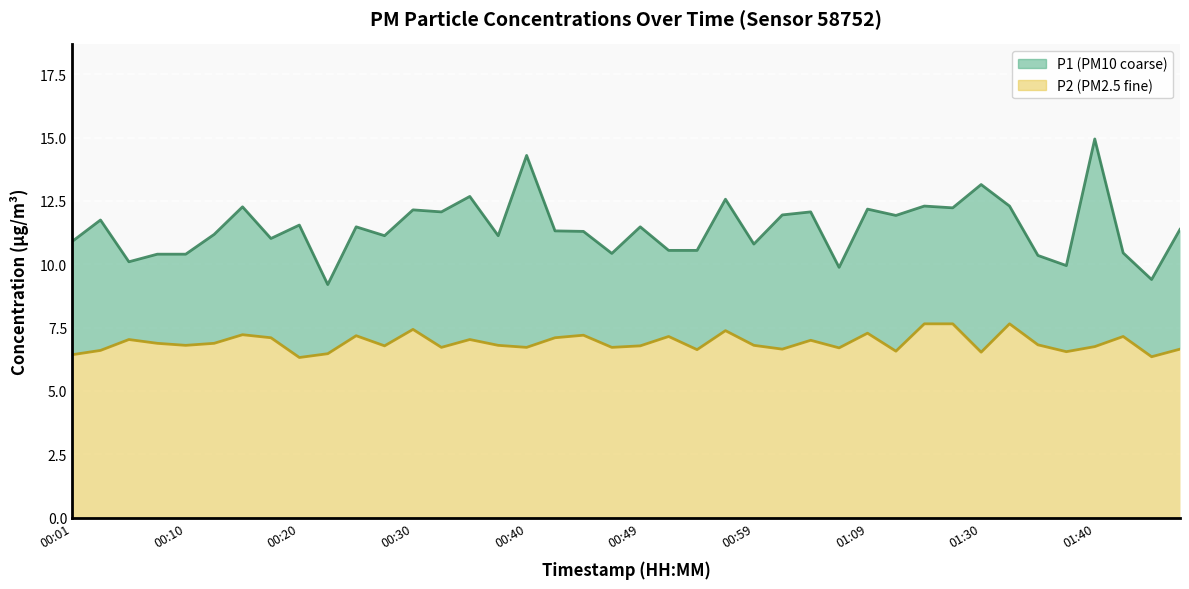

True or false: P2 and P1 cross at least once.

False